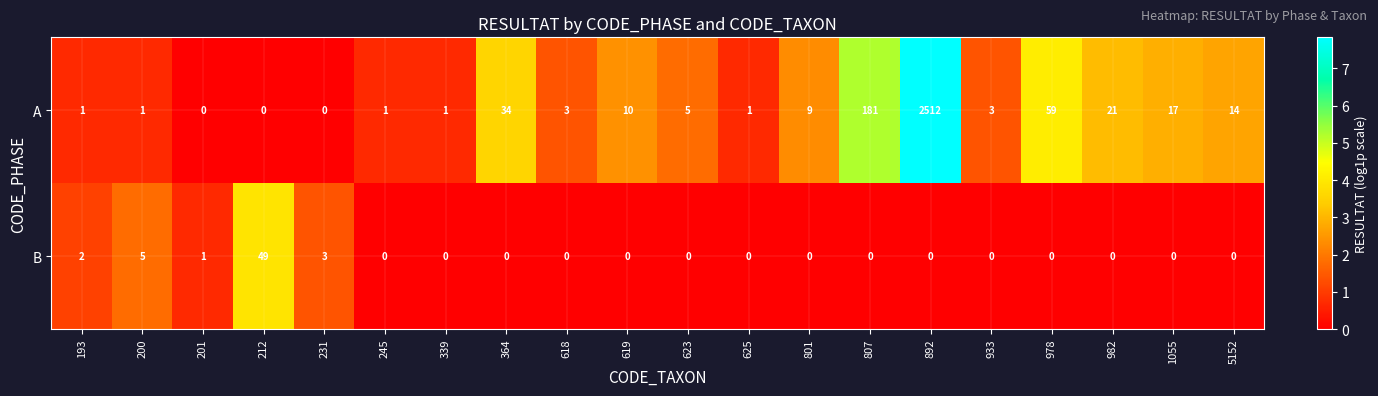

How many categories are shown in the chart?

20